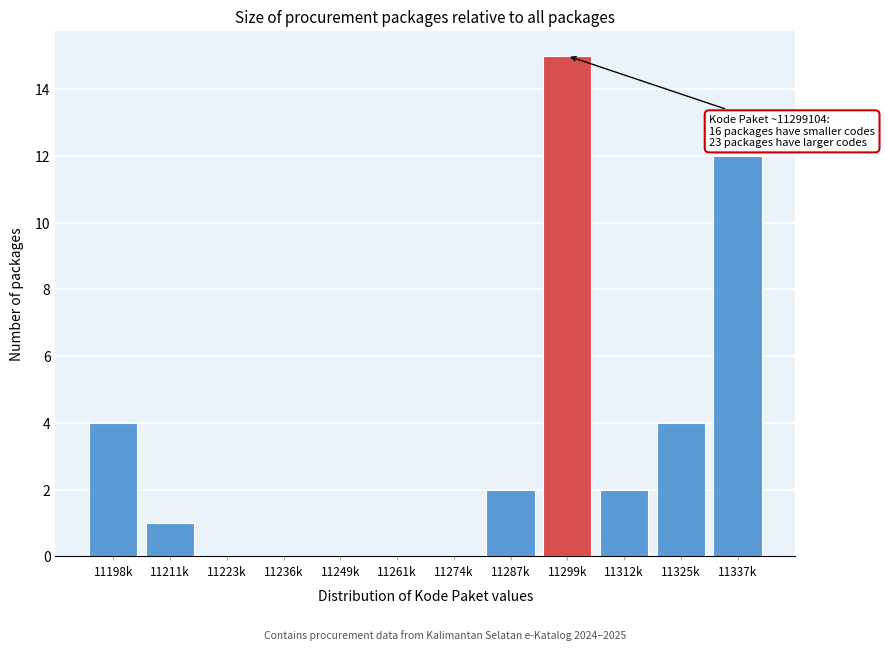

Reading left to right, list all the values displayed in this chart.

11198k=4	11211k=1	11223k=0	11236k=0	11249k=0	11261k=0	11274k=0	11287k=2	11299k=15	11312k=2	11325k=4	11337k=12